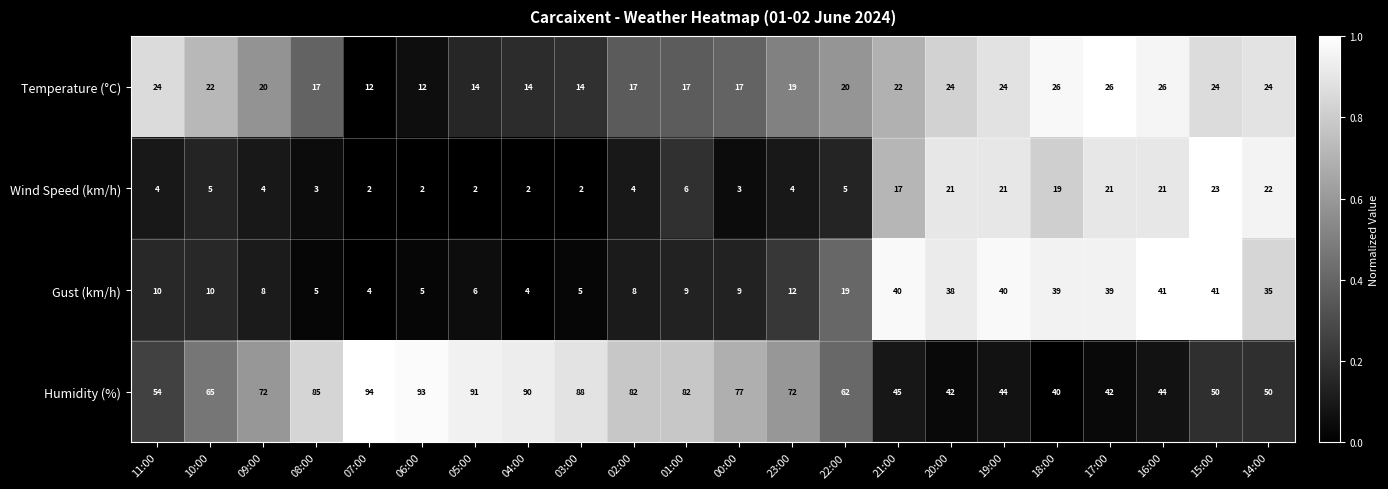

At 23:00, list the series in order from largest to smallest.

Humidity (%), Temperature (°C), Gust (km/h), Wind Speed (km/h)